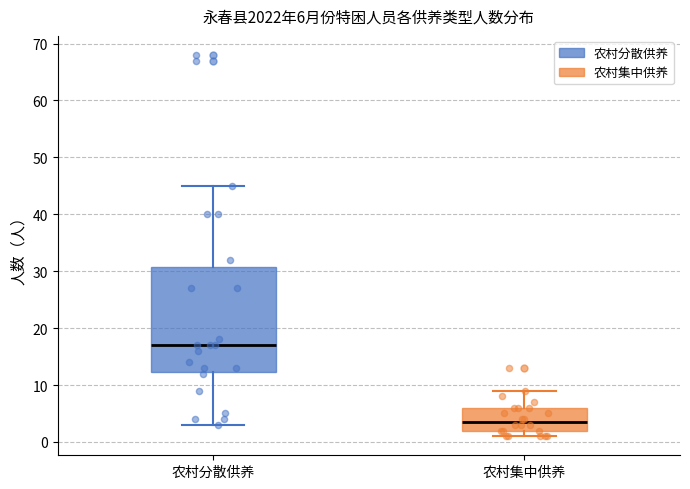

Which box is the tallest, from its lower edge to its upper edge?

农村分散供养